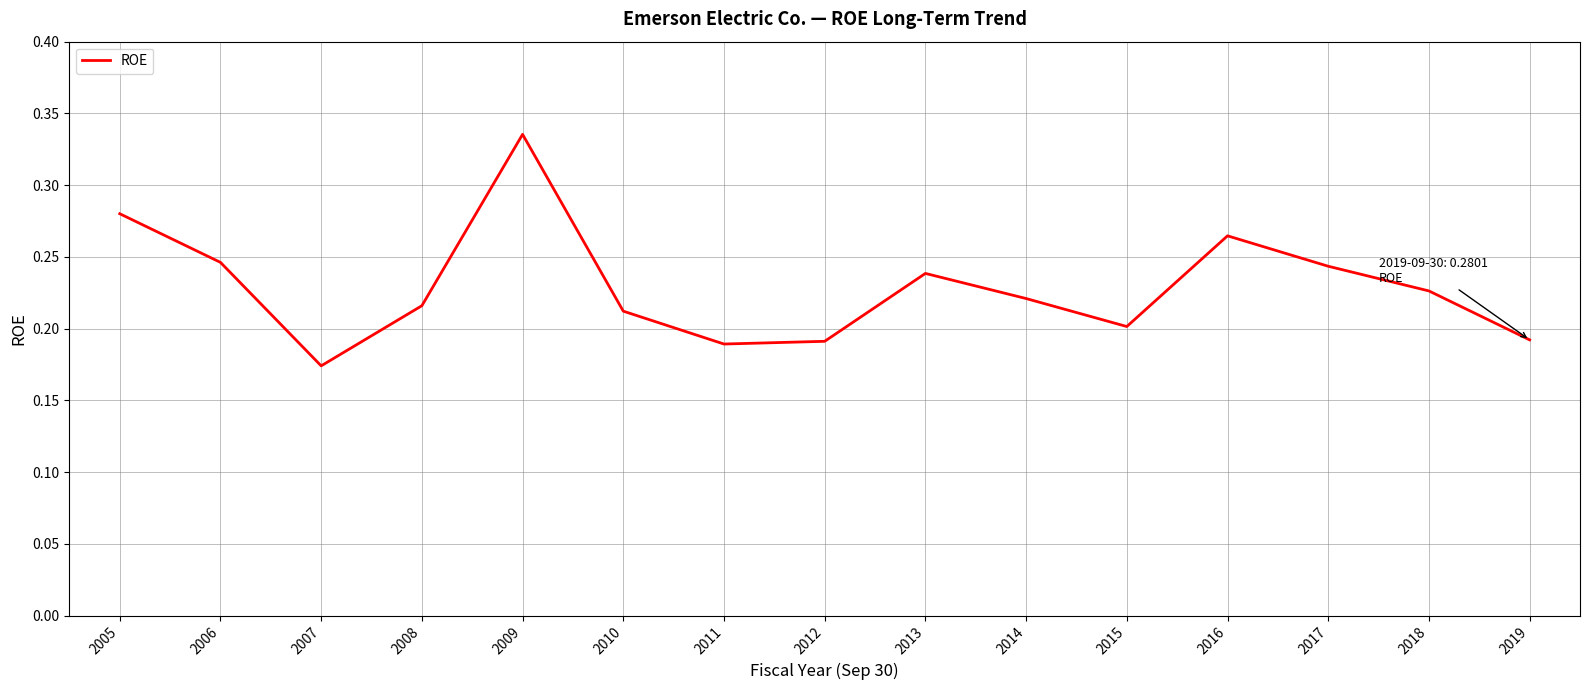

Where is the first local minimum?

2007